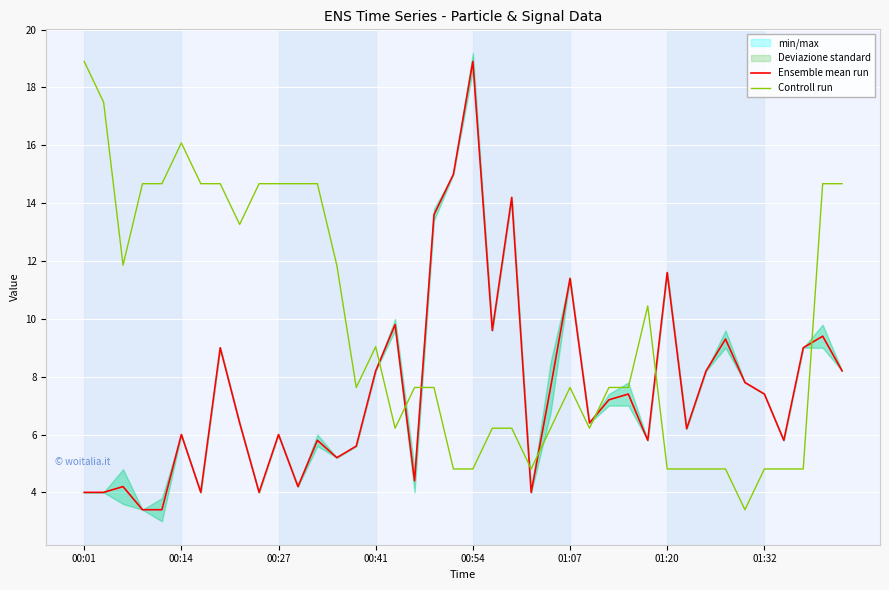

True or false: Controll run and Ensemble mean run cross at least once.

True